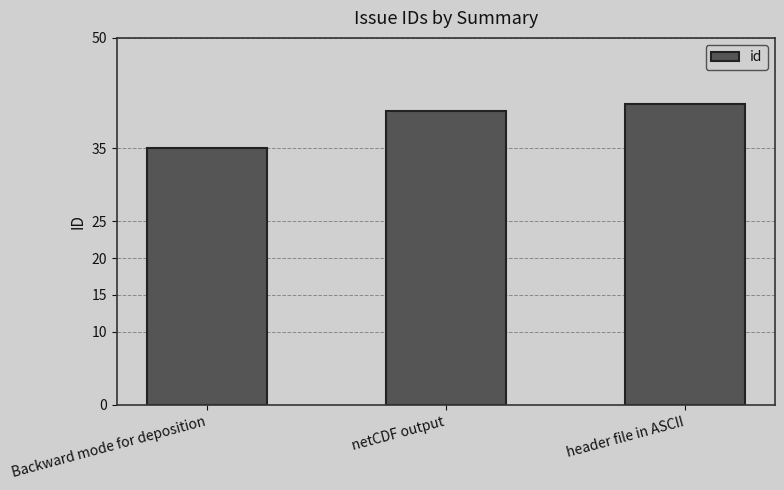

What value does the data have at header file in ASCII?

41